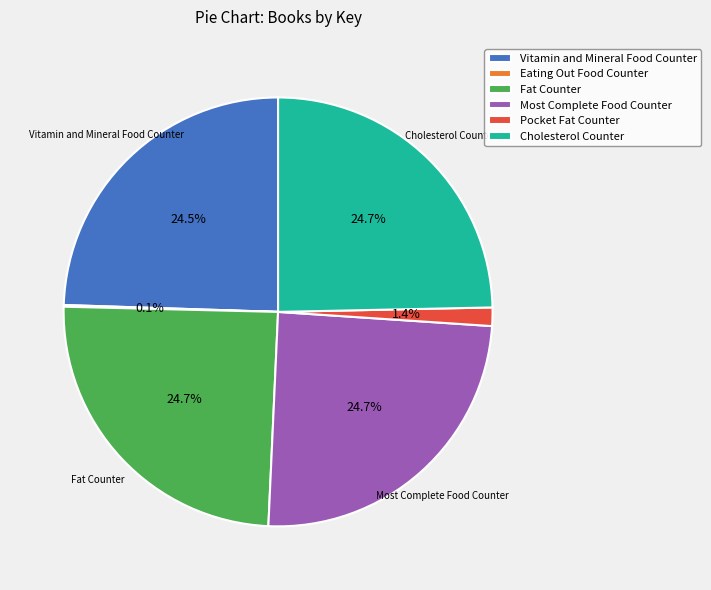

What percentage is NOT represented by Cholesterol Counter?

75.3%